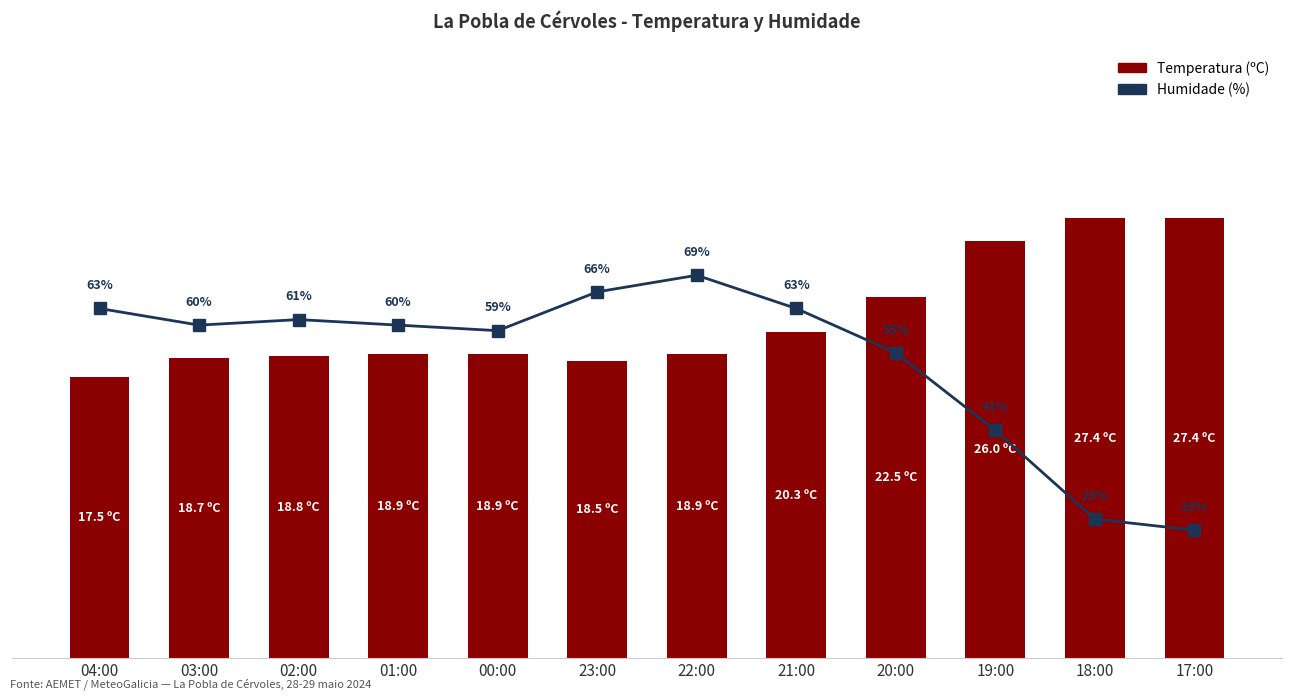

What is the label of the 12th bar from the right?

04:00